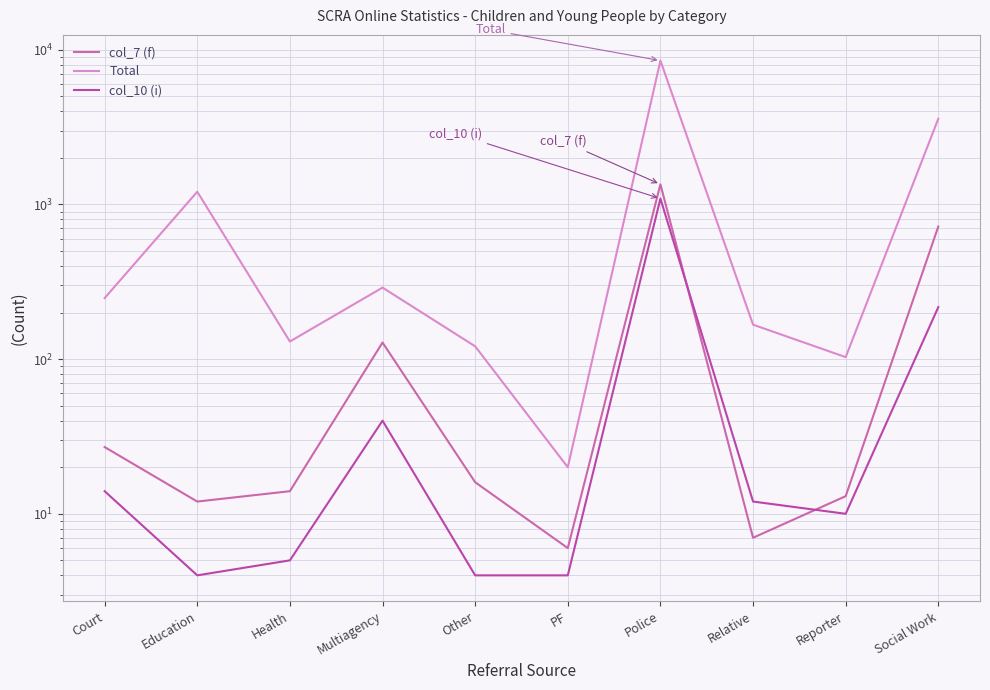

Rank the categories by col_10 (i) value from lowest to highest.

Education, Other, PF, Health, Reporter, Relative, Court, Multiagency, Social Work, Police